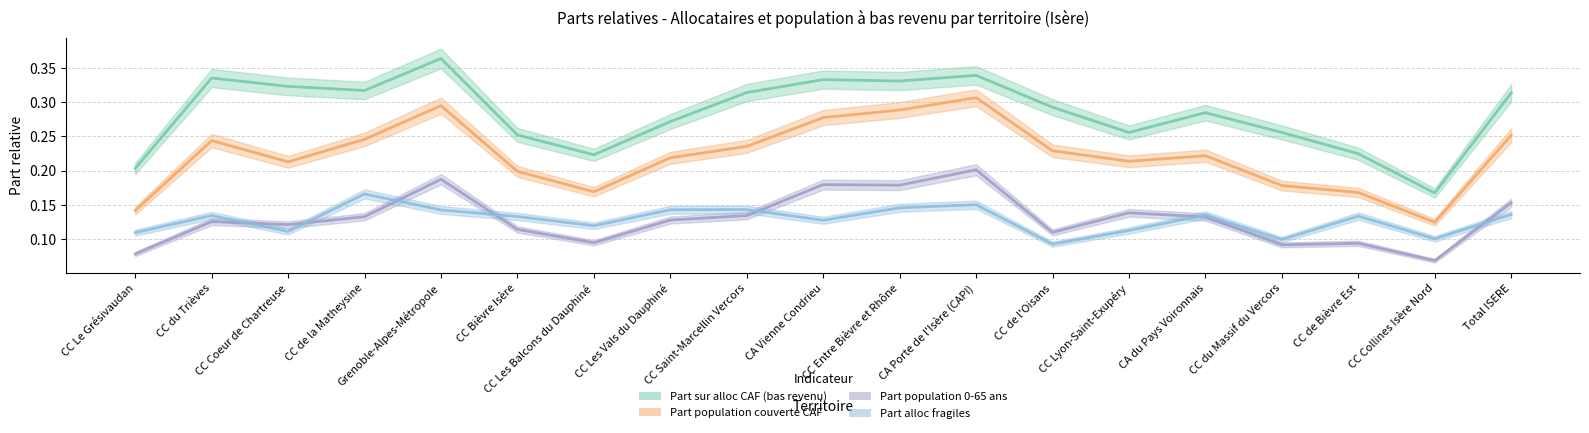

Read the Part sur alloc CAF (bas revenu) value at CC Collines Isère Nord.

0.2